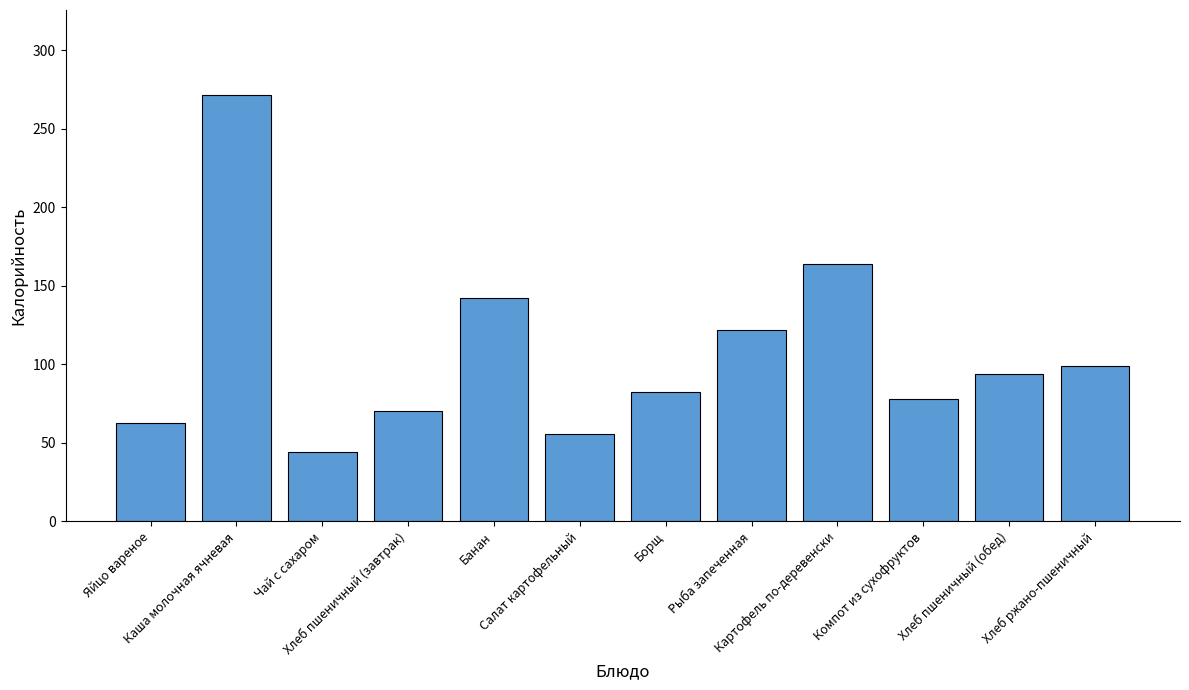

Between Картофель по-деревенски and Компот из сухофруктов, which is larger?

Картофель по-деревенски